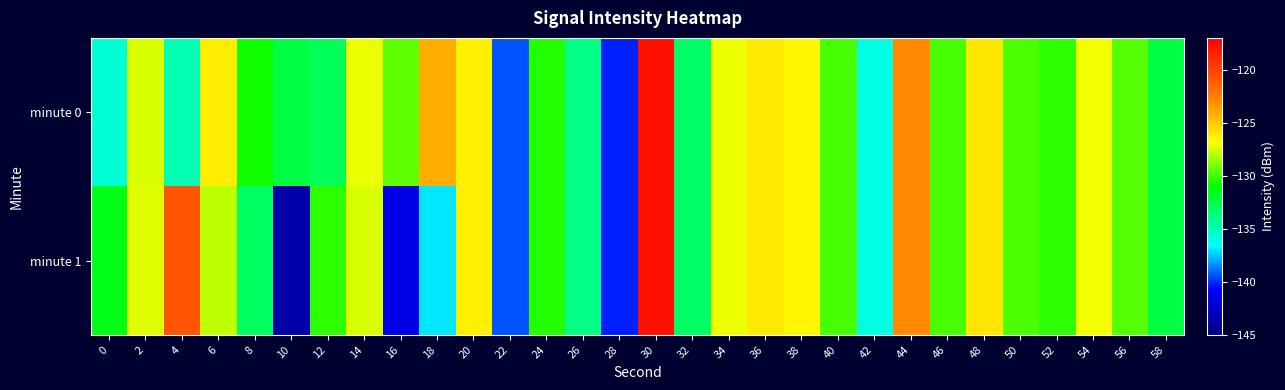

Rank the series by their maximum value, from highest to lowest.

minute 0, minute 1